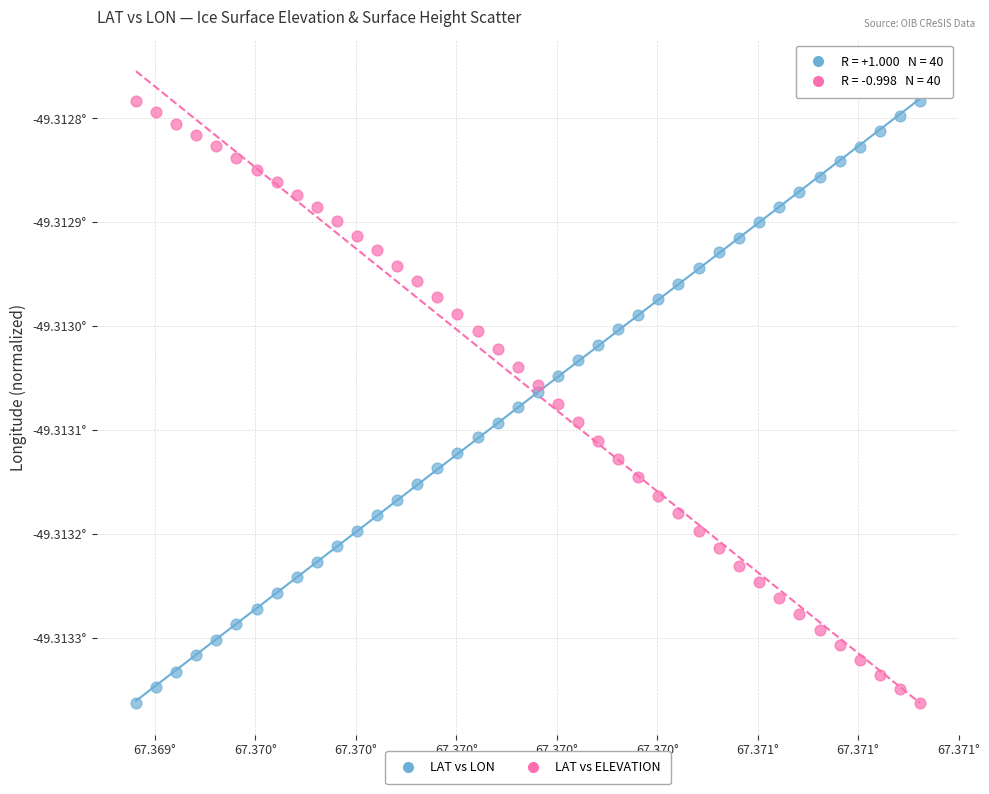

What are all the series names shown in the legend?

LAT vs LON, LAT vs ELEVATION